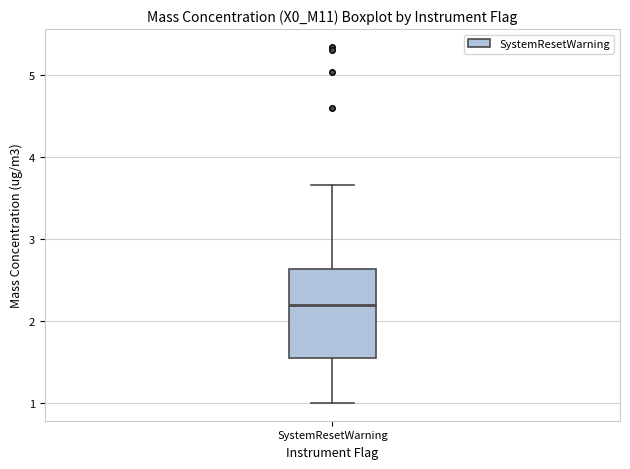

Read this box plot against the y-axis: the position of the median line, the range covered by the box, and the ends of both whiskers. The values are not printed on the chart, so give them approximately, as read against the axis.

median 2.2, box 1.5 to 2.6, whiskers 1.0 to 3.7